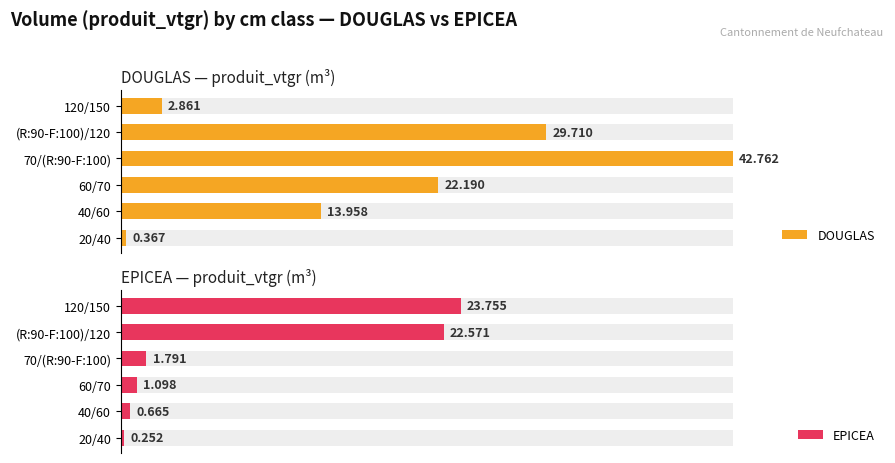

How many distinct data groups are displayed?

2